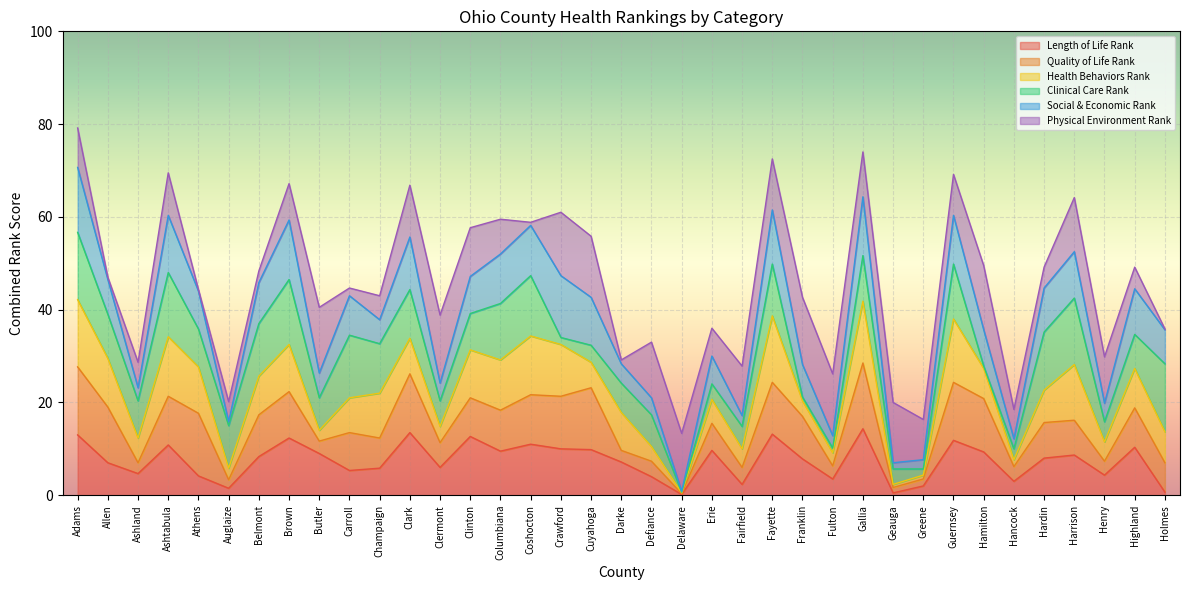

What is the maximum value for Length of Life Rank?

14.3